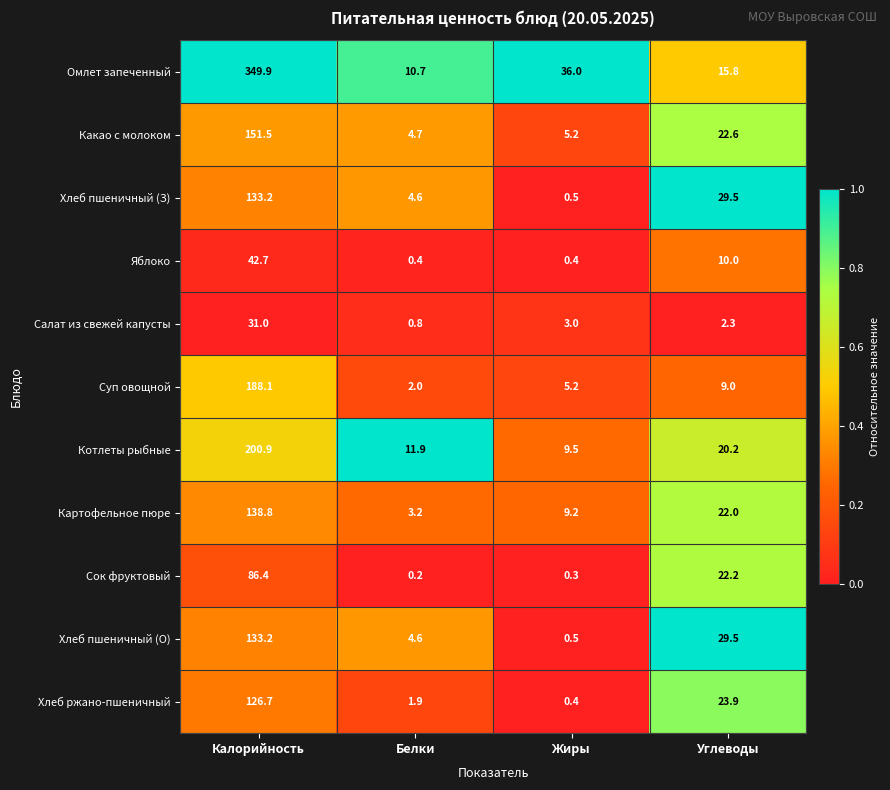

True or false: Хлеб ржано-пшеничный has a value of 0.4 at Жиры.

True